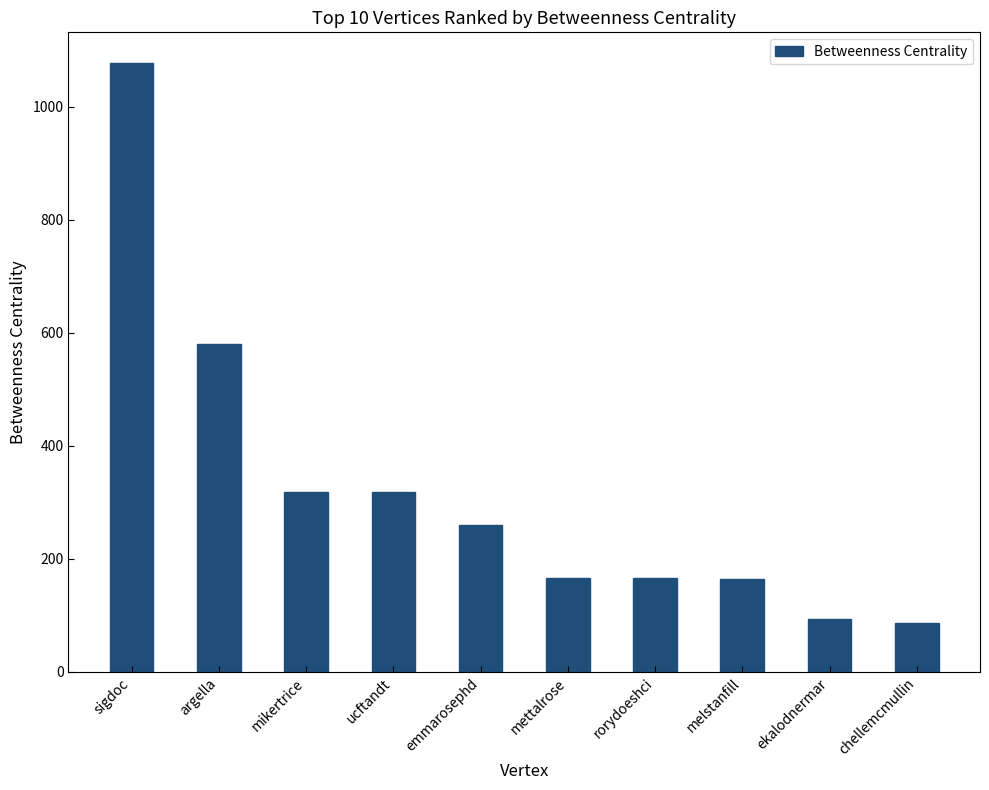

Between chellemcmullin and mettalrose, which is larger?

mettalrose